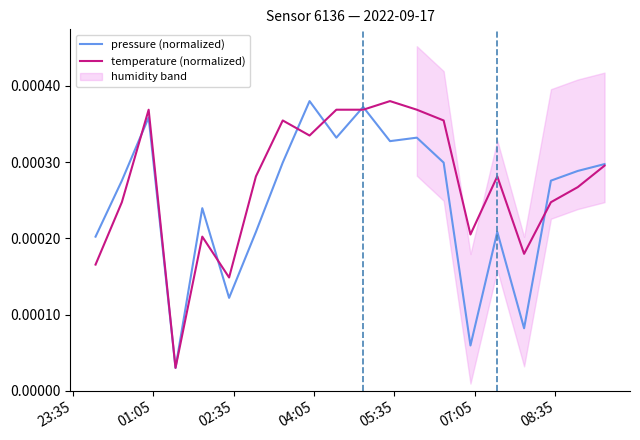

How many categories are shown in the chart?

20